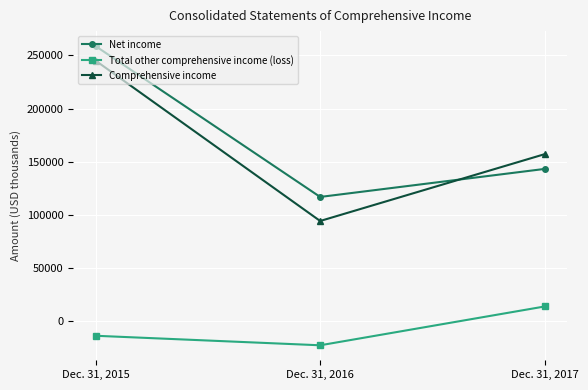

What is the total value across all series at Dec. 31, 2017?

314402